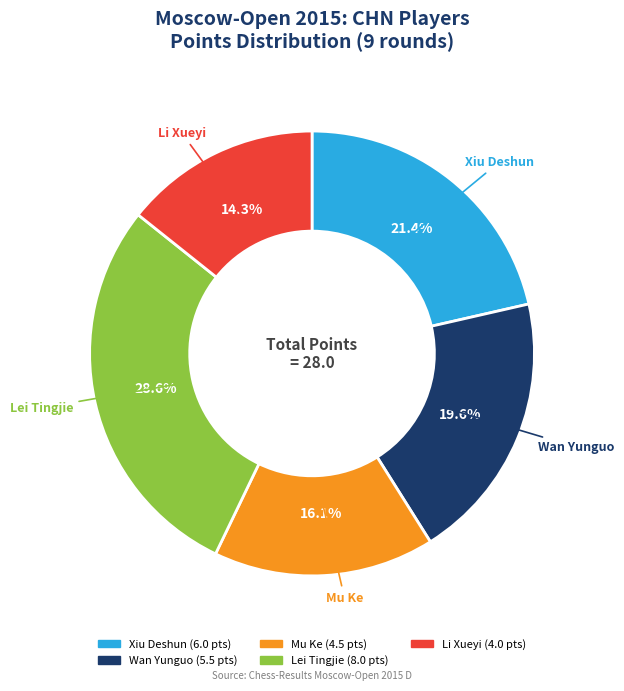

Approximately how many times larger is the value at Li Xueyi compared to Wan Yunguo?

0.7